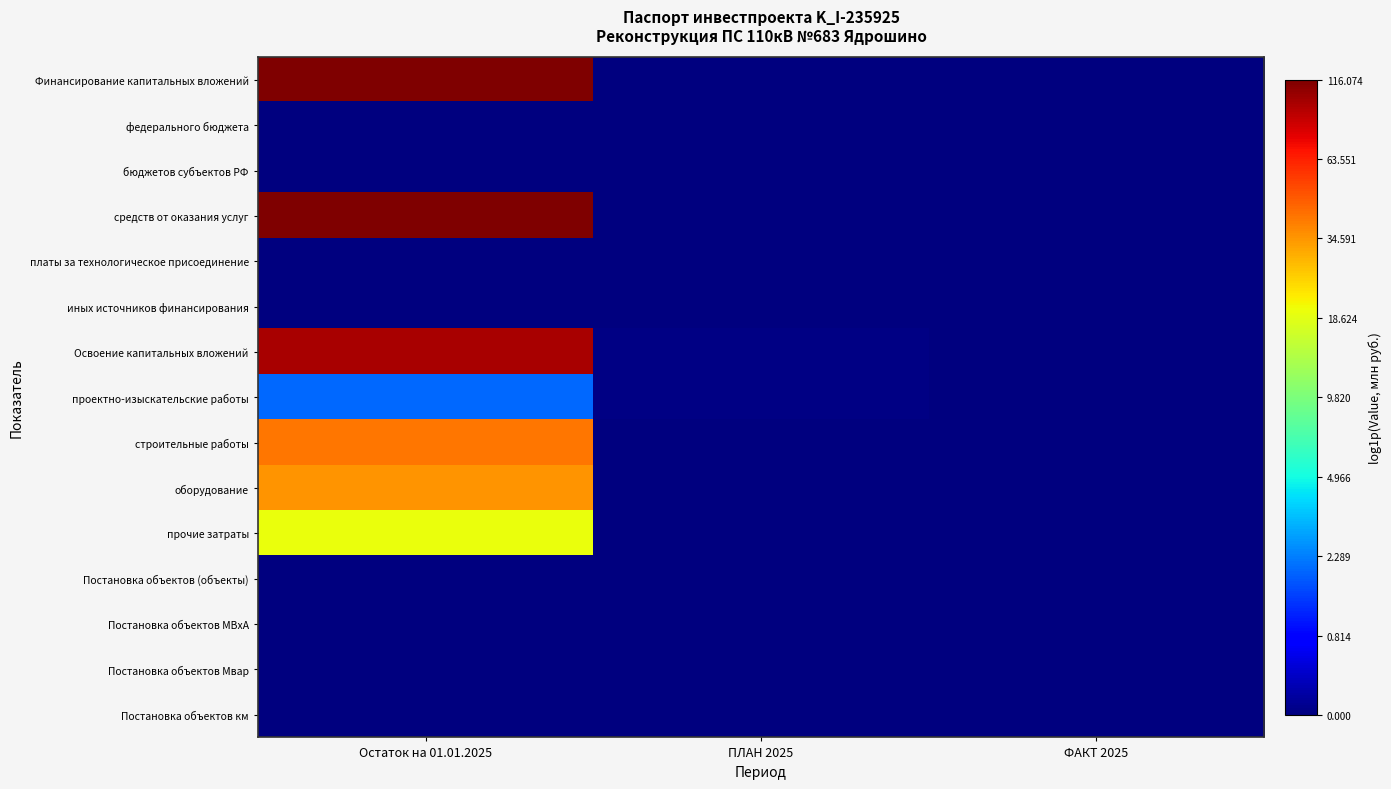

At which category is the sum across all series the highest?

Остаток на 01.01.2025